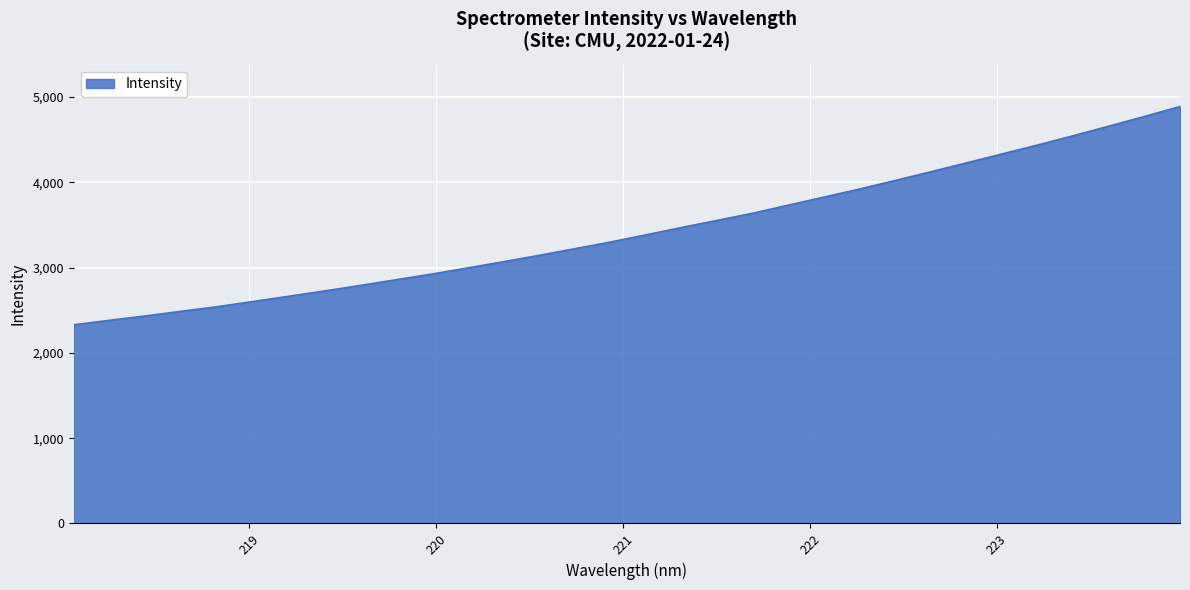

What is the difference between the maximum and minimum values?

2559.1